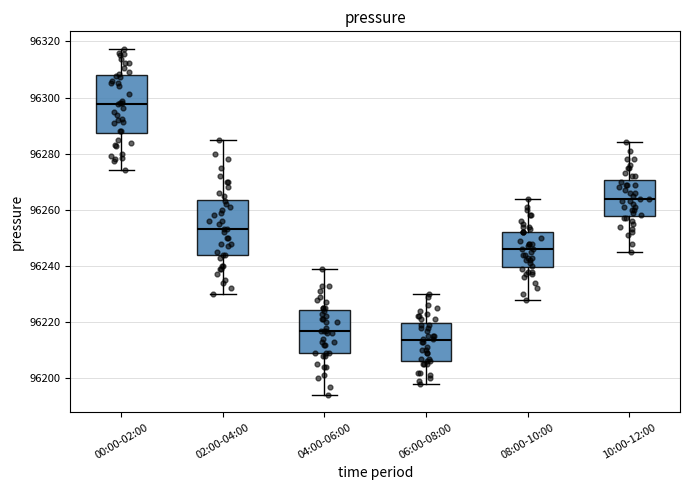

Where does the lower whisker of the box for 00:00-02:00 end on the y-axis? The values are not printed on the chart, so give them approximately, as read against the axis.

96274